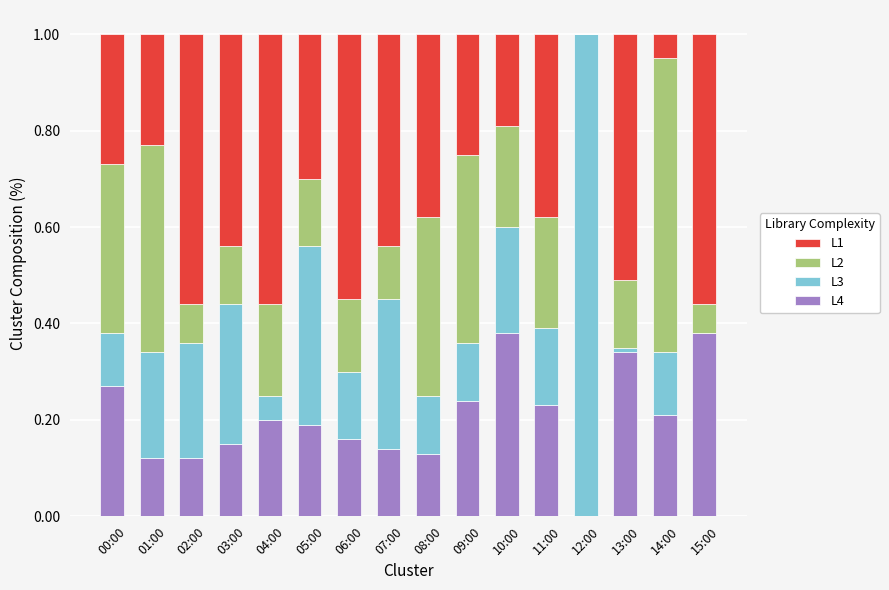

Does the chart contain stacked bars?

Yes